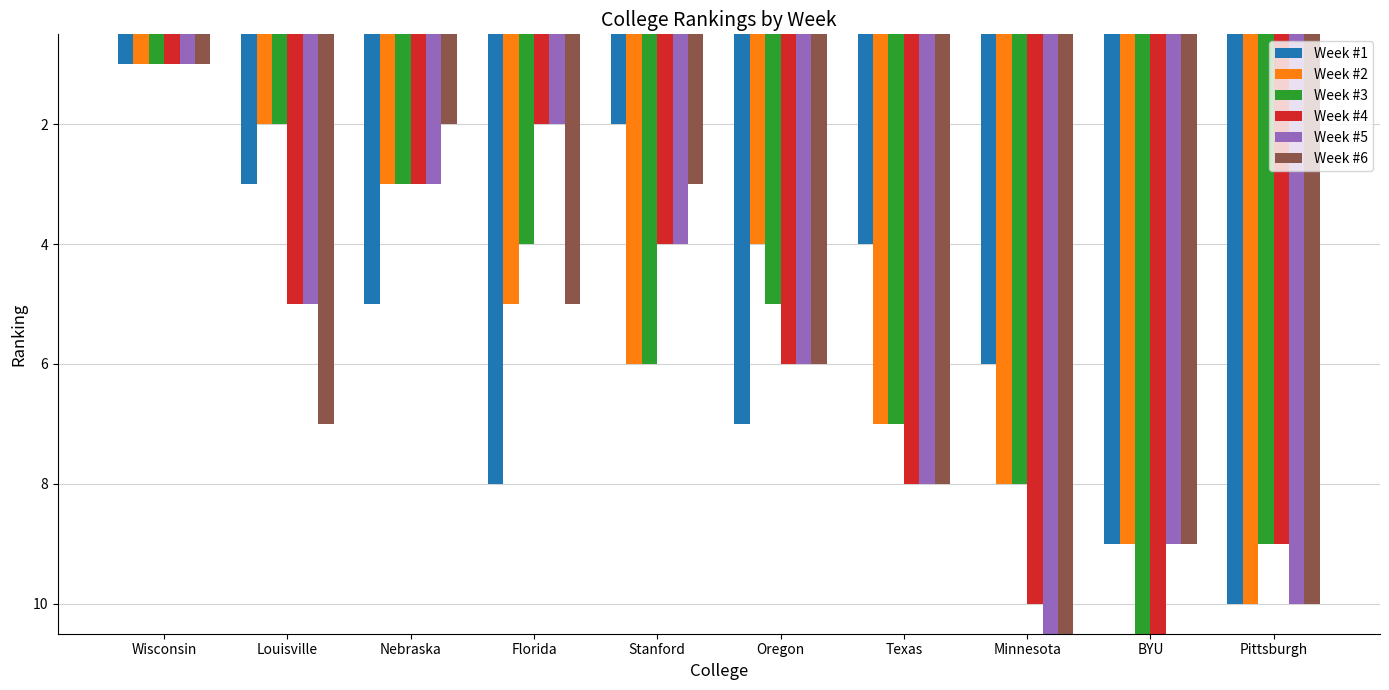

The value of Week #2 at Oregon is 4. True or false?

True